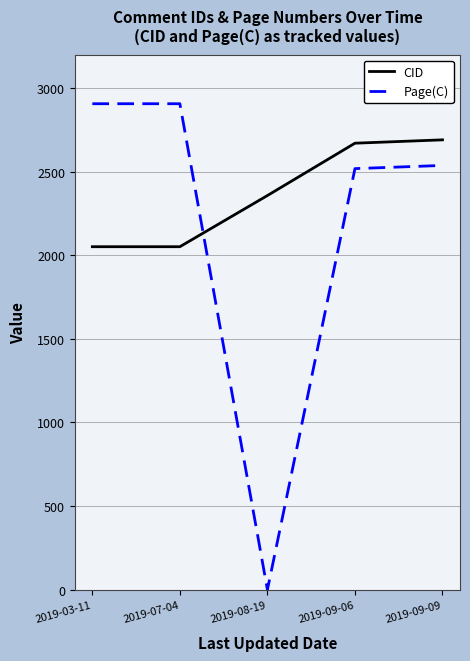

The value of Page(C) at 2019-03-11 is 2906. True or false?

True